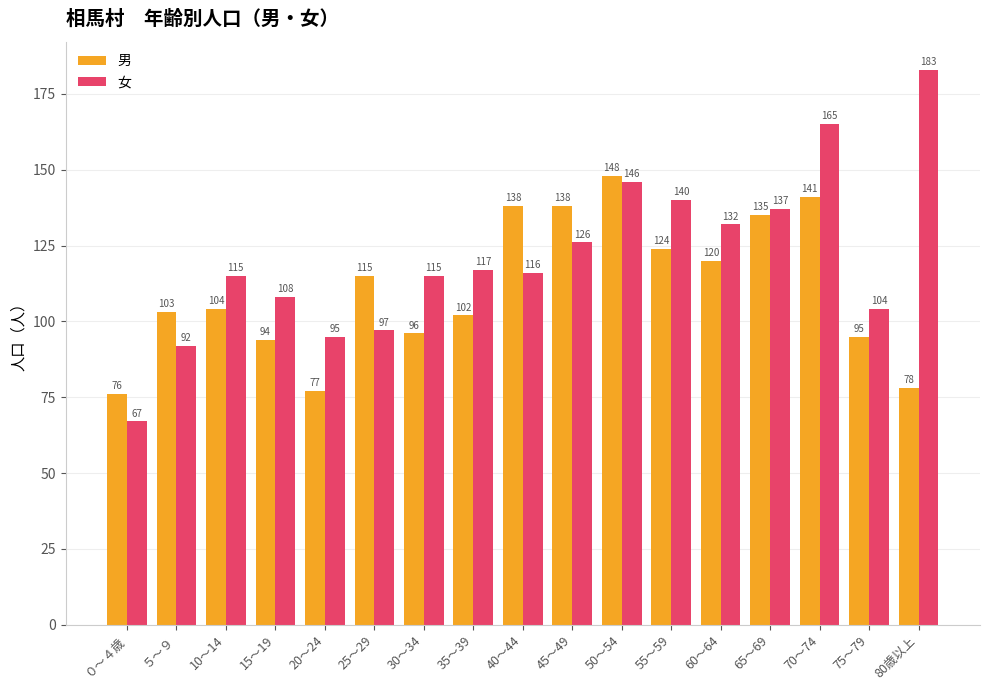

Reading right to left, list all the values displayed in this chart.

男: 80歳以上=78	75～79=95	70～74=141	65～69=135	60～64=120	55～59=124	50～54=148	45～49=138	40～44=138	35～39=102	30～34=96	25～29=115	20～24=77	15～19=94	10～14=104	５～９=103	０～４歳=76
女: 80歳以上=183	75～79=104	70～74=165	65～69=137	60～64=132	55～59=140	50～54=146	45～49=126	40～44=116	35～39=117	30～34=115	25～29=97	20～24=95	15～19=108	10～14=115	５～９=92	０～４歳=67